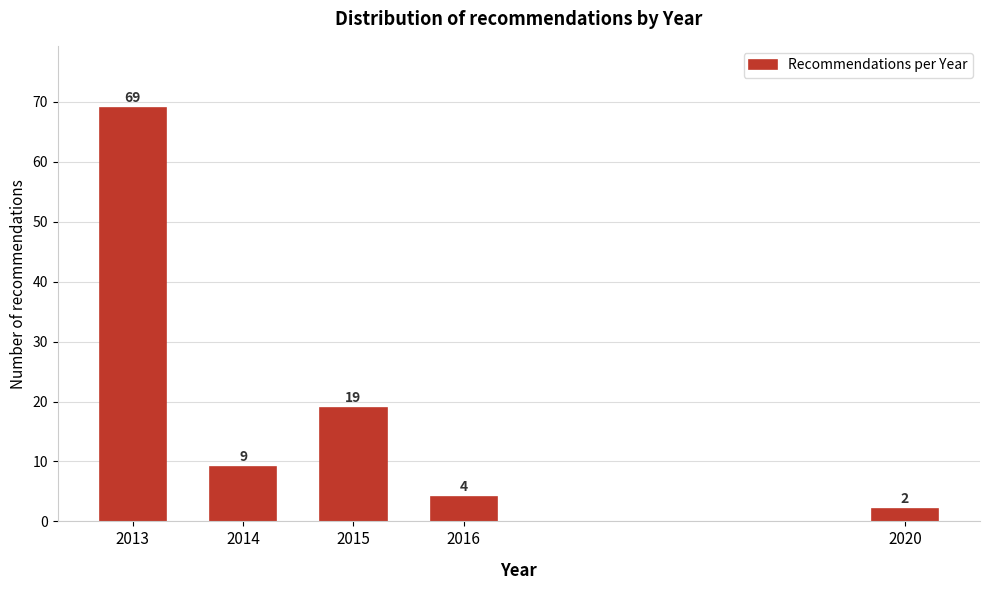

Reading right to left, list all the values displayed in this chart.

2	4	19	9	69